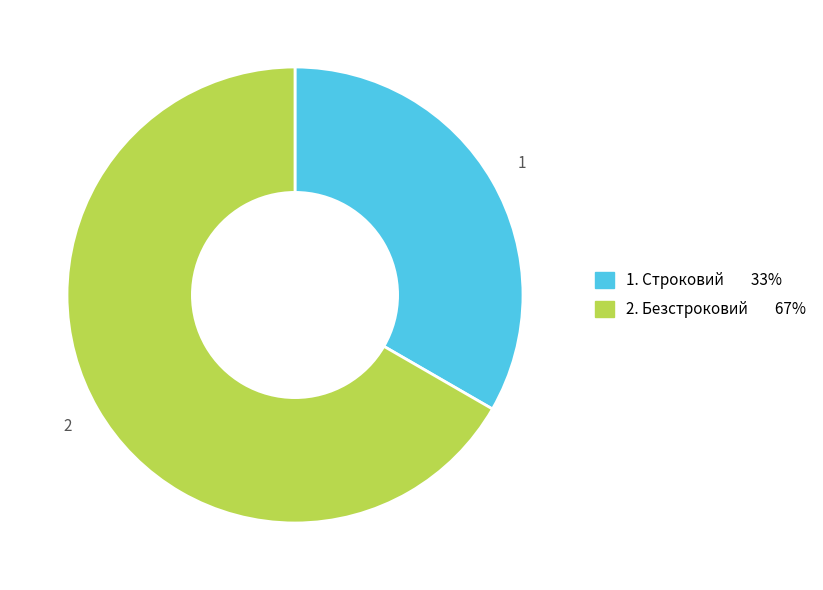

Does any single category account for the majority?

Yes